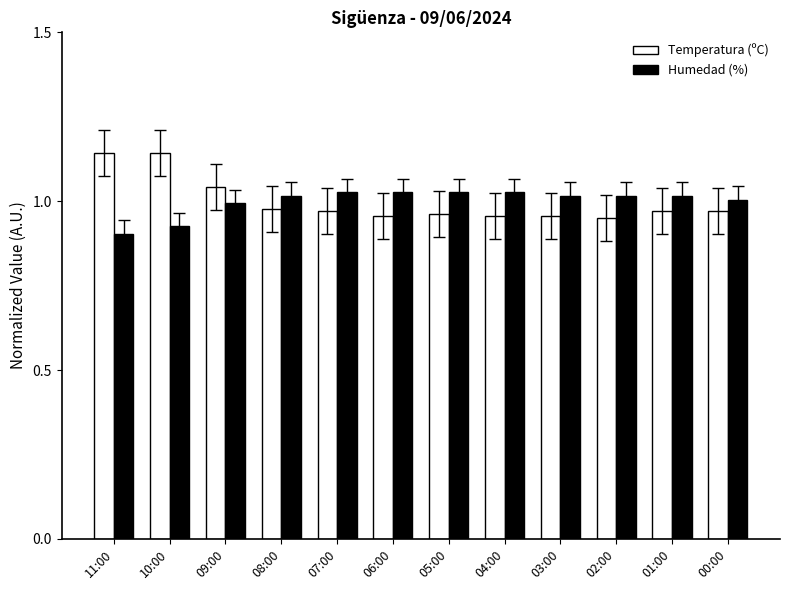

Which series has the largest range (max minus min)?

Temperatura (ºC)